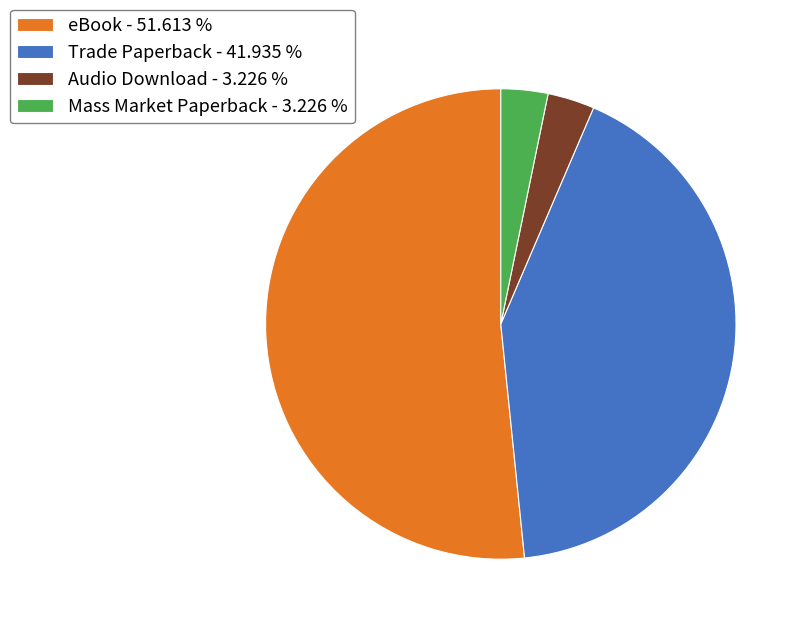

Between Audio Download and Trade Paperback, which is larger?

Trade Paperback